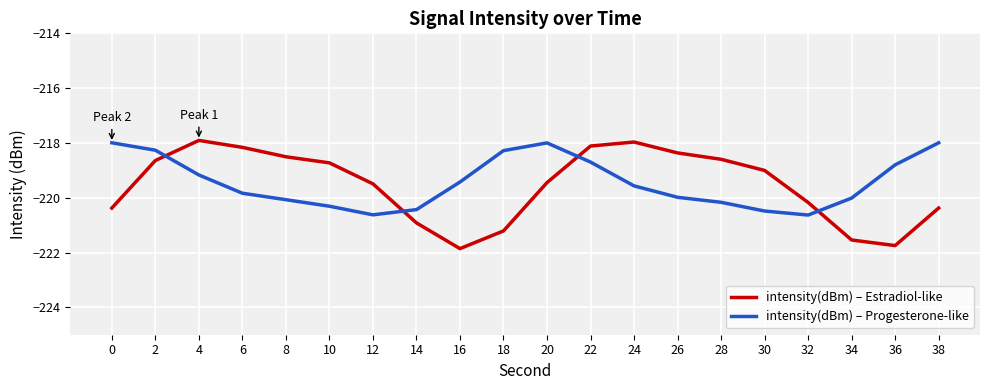

How many intersections are there between intensity(dBm) – Estradiol-like and intensity(dBm) – Progesterone-like?

4